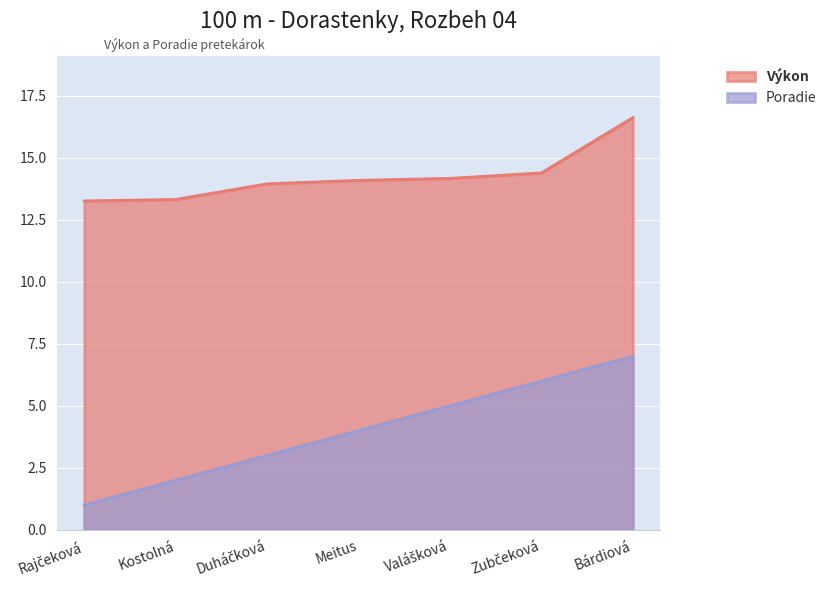

What are all the series names shown in the legend?

Výkon, Poradie